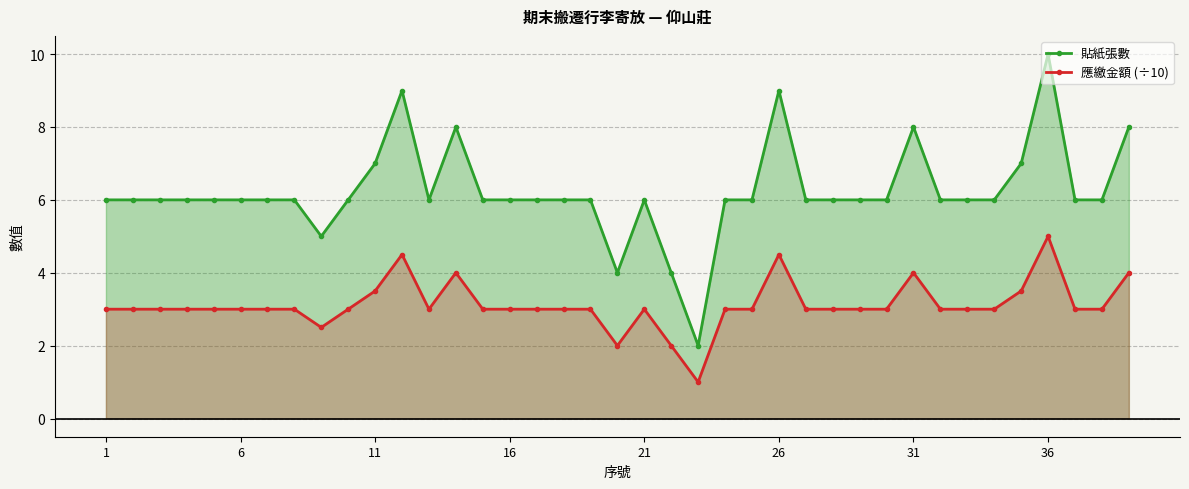

How many interior local valleys does the 貼紙張數 series have?

4